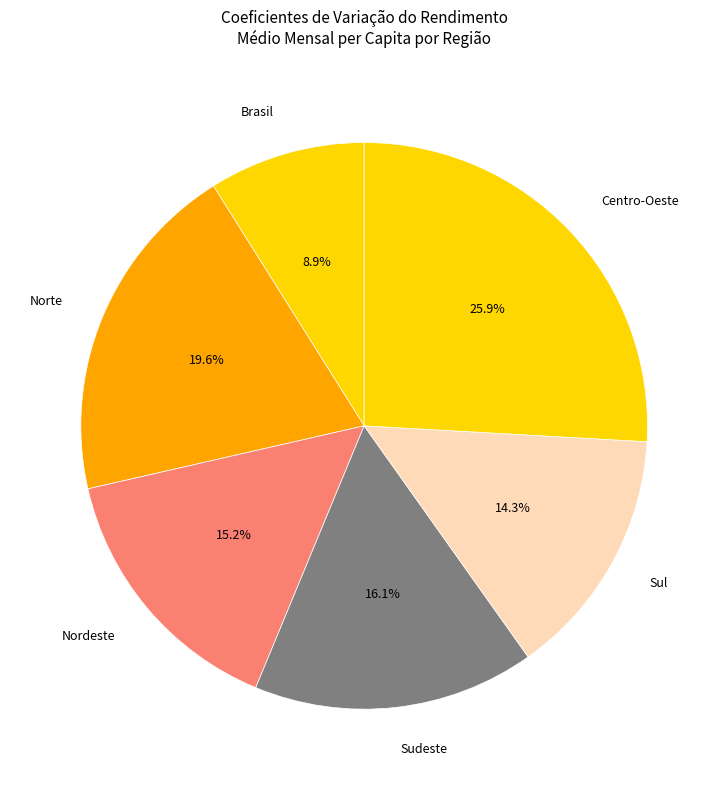

Which category has the biggest portion of the pie?

Centro-Oeste